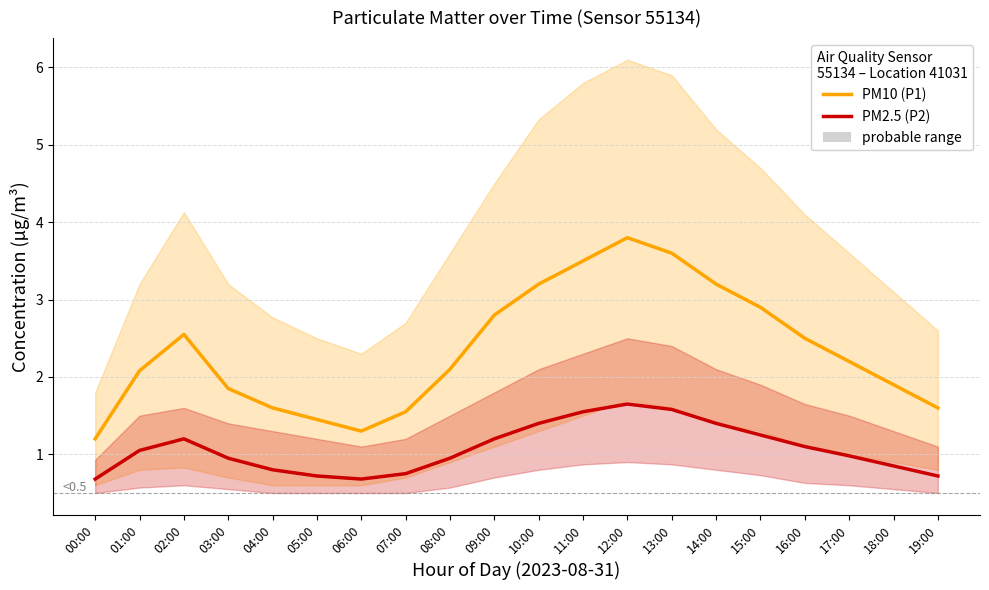

What is the label of the 13th point from the left?

12:00